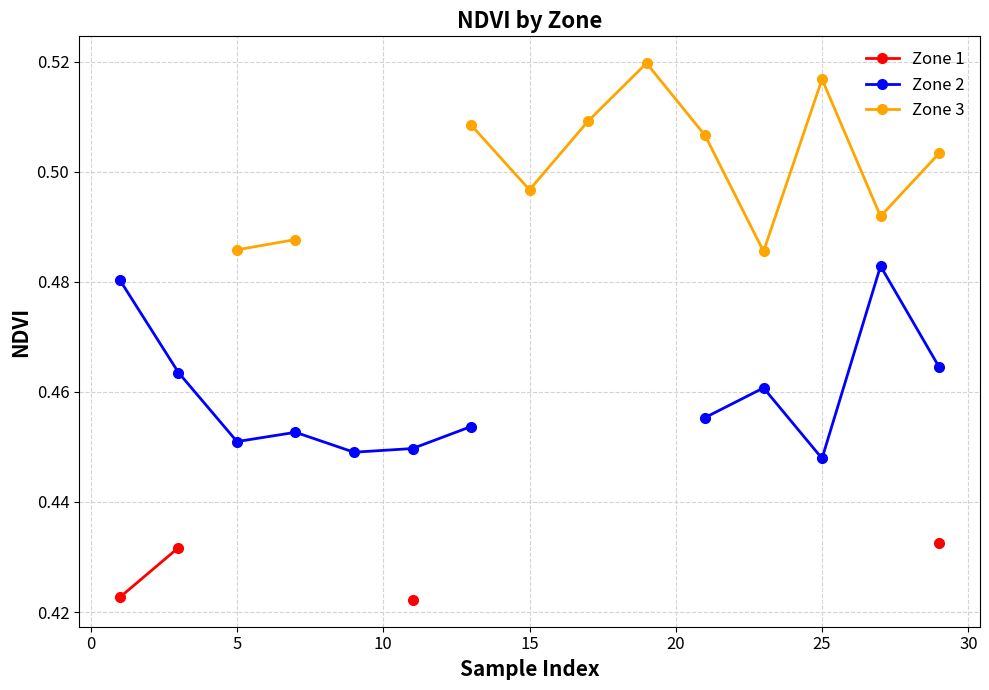

Count the number of data series in this chart.

3